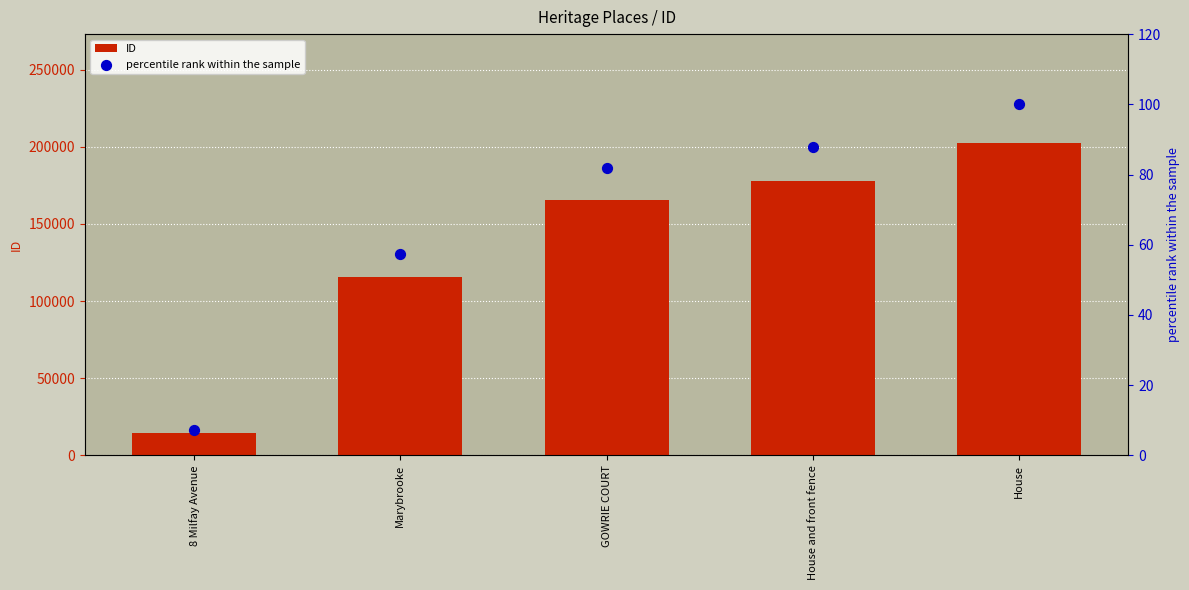

Which series reaches the maximum Y coordinate?

ID